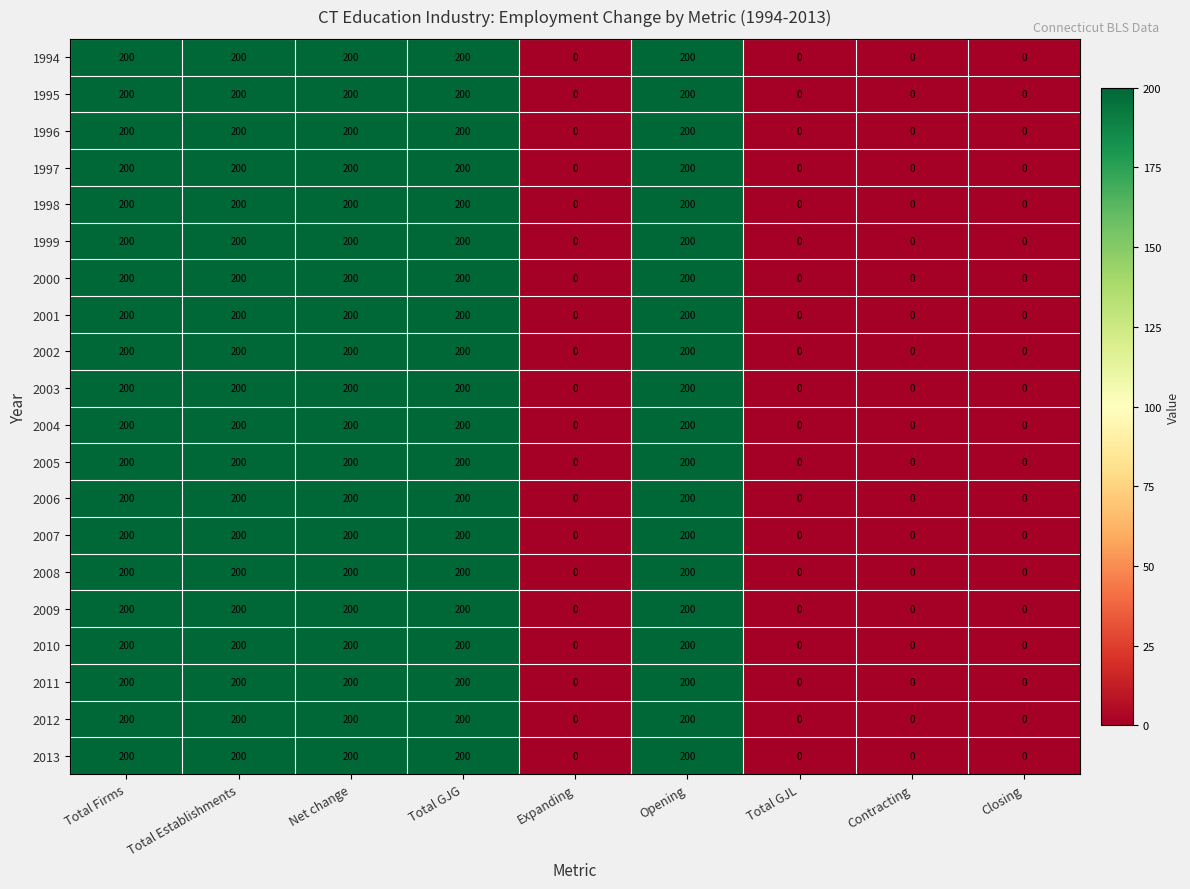

The 1995 series shows 0 at Contracting. True or false?

True